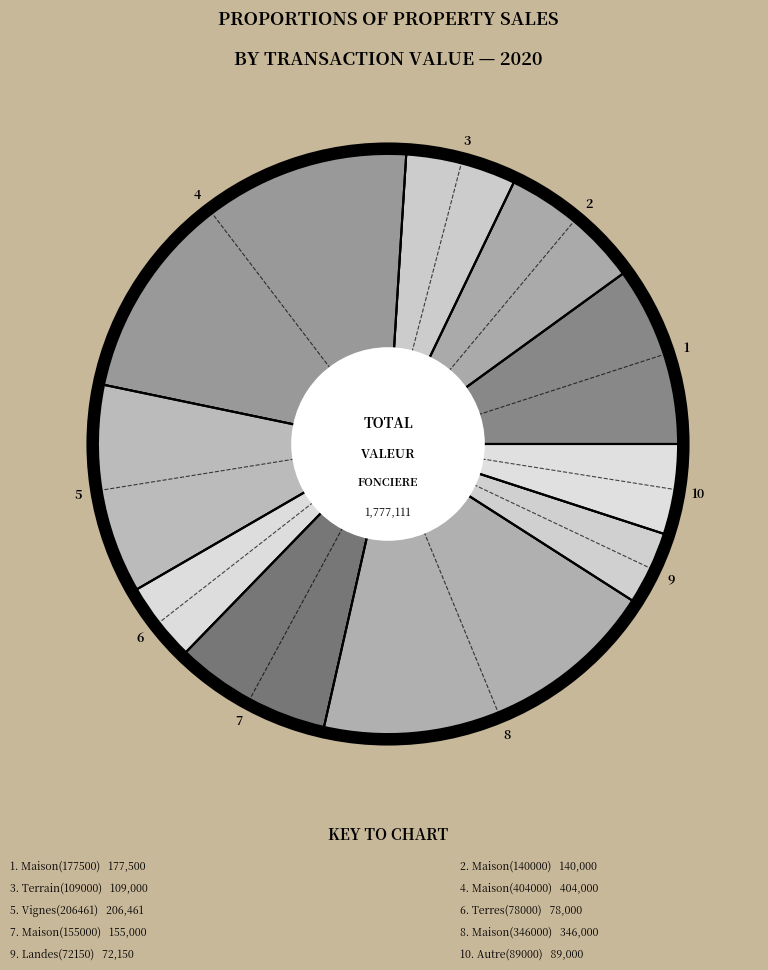

To the nearest percent, what is the average slice percentage?

10%